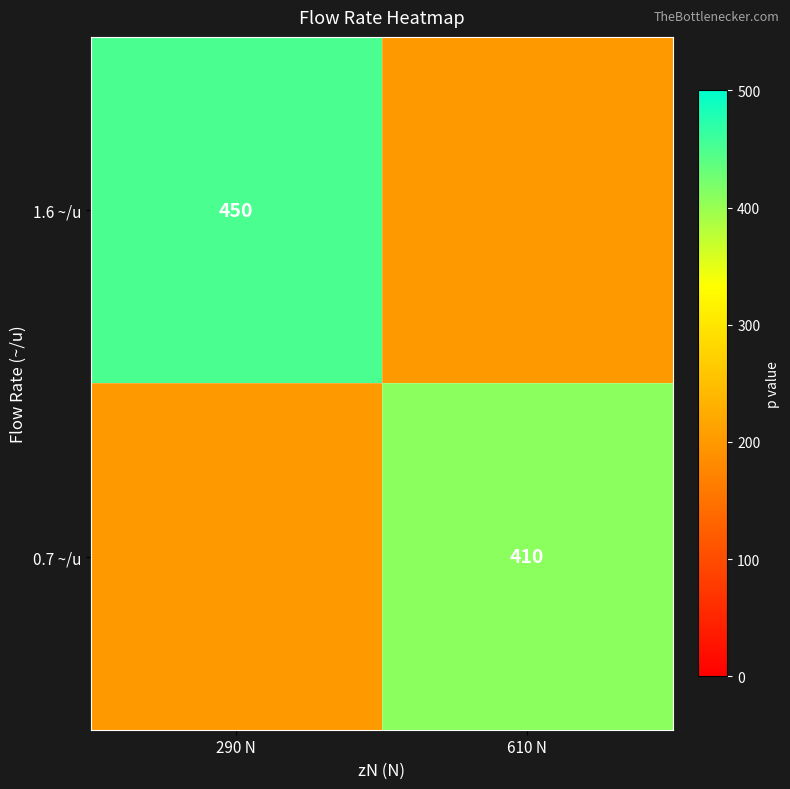

The 0.7 ~/u series shows 410 at 610 N. True or false?

True